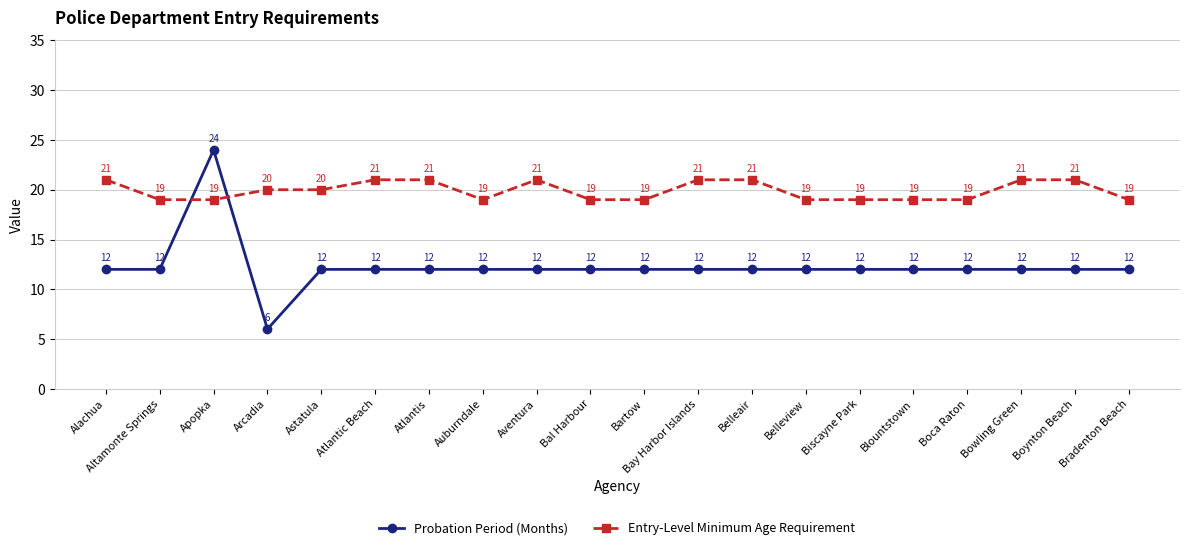

What is the greatest value displayed?

24